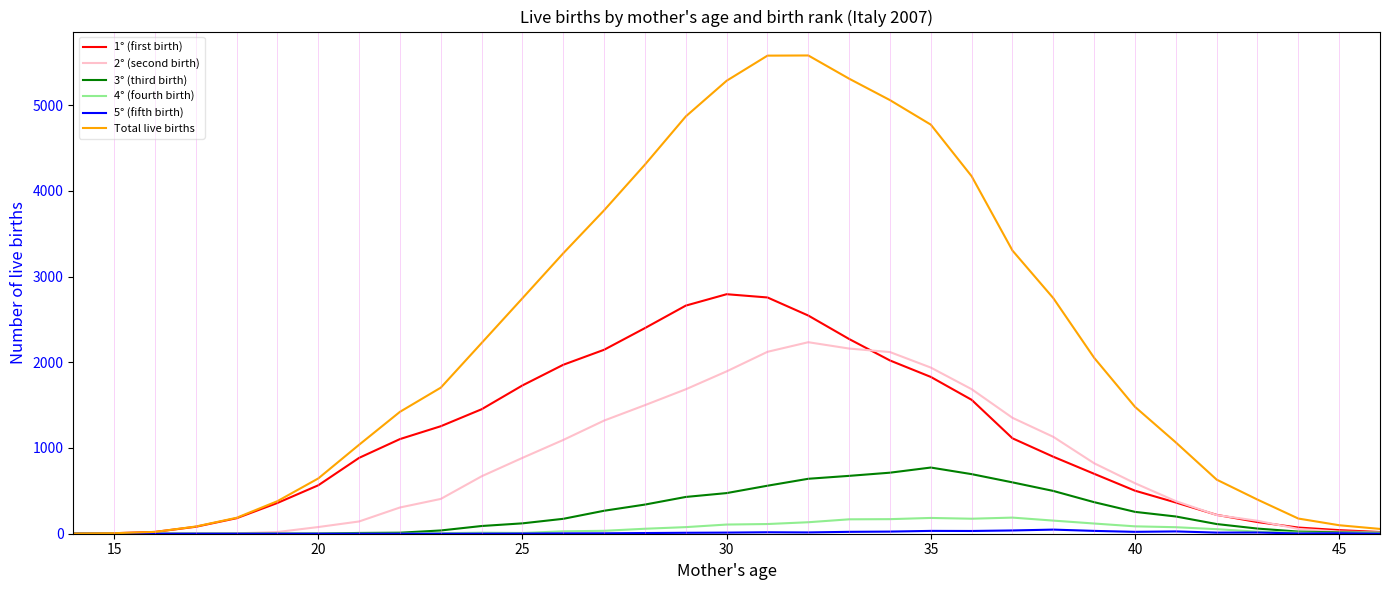

Which series has the largest range (max minus min)?

Total live births